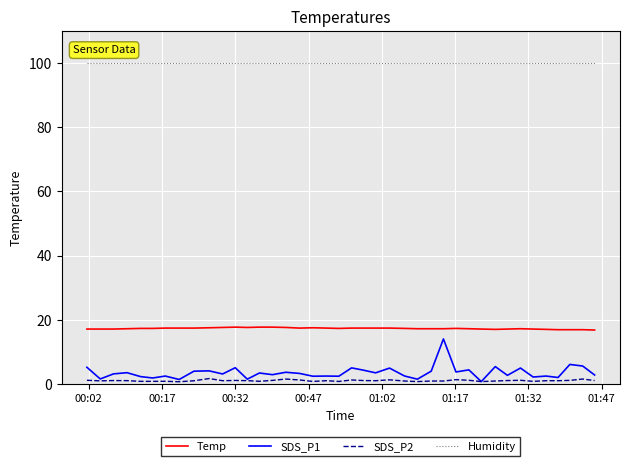

What is the minimum value for Temp?

16.8